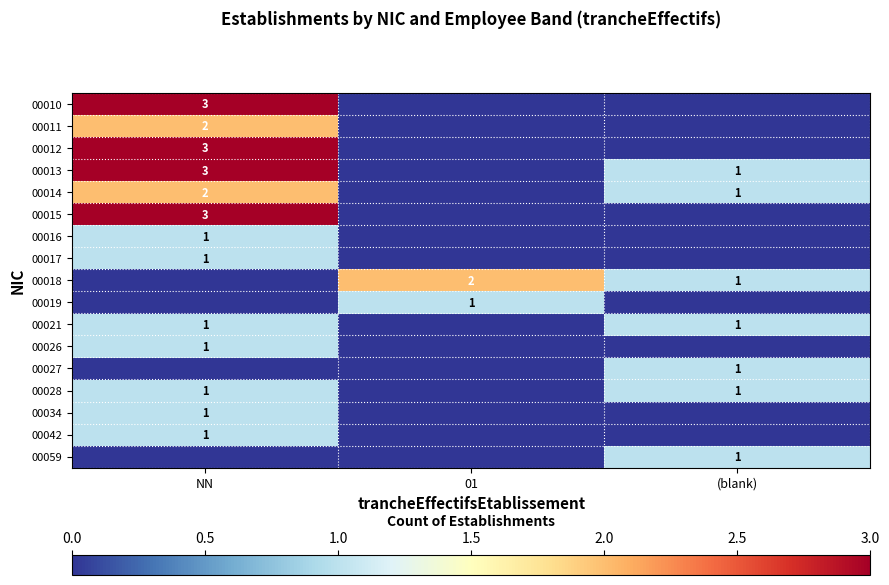

Which has a higher value, NN or (blank)?

NN